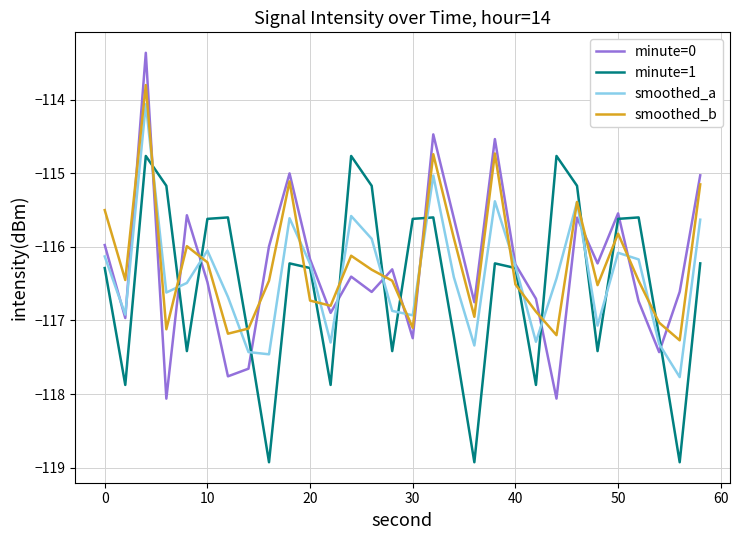

What is the difference between the maximum and minimum values in the minute=1 series?

4.2